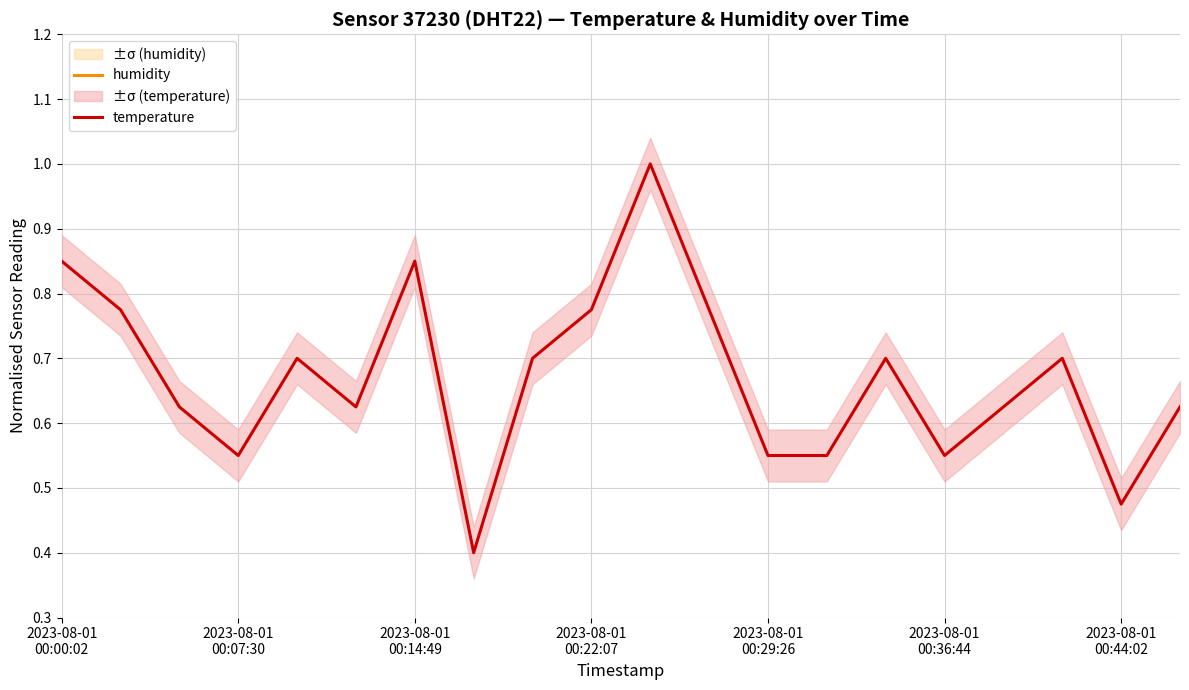

What position from the right is 16?

4